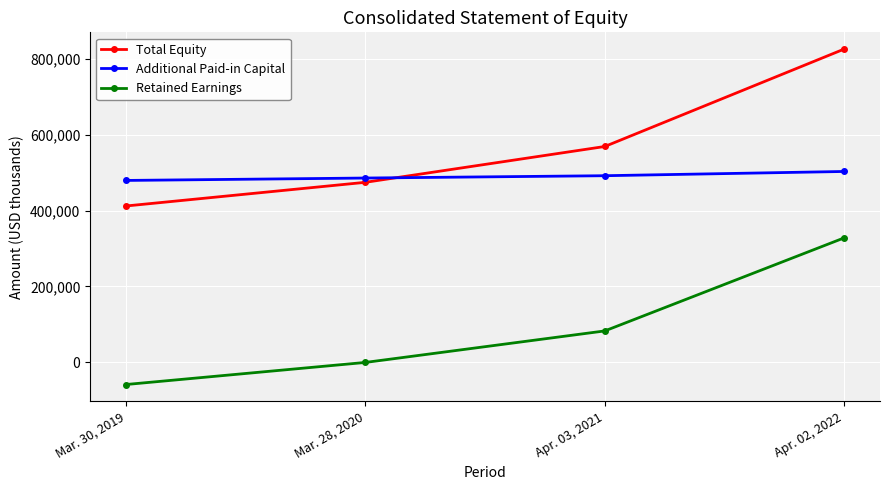

Does the chart display data point markers on the line(s)?

Yes